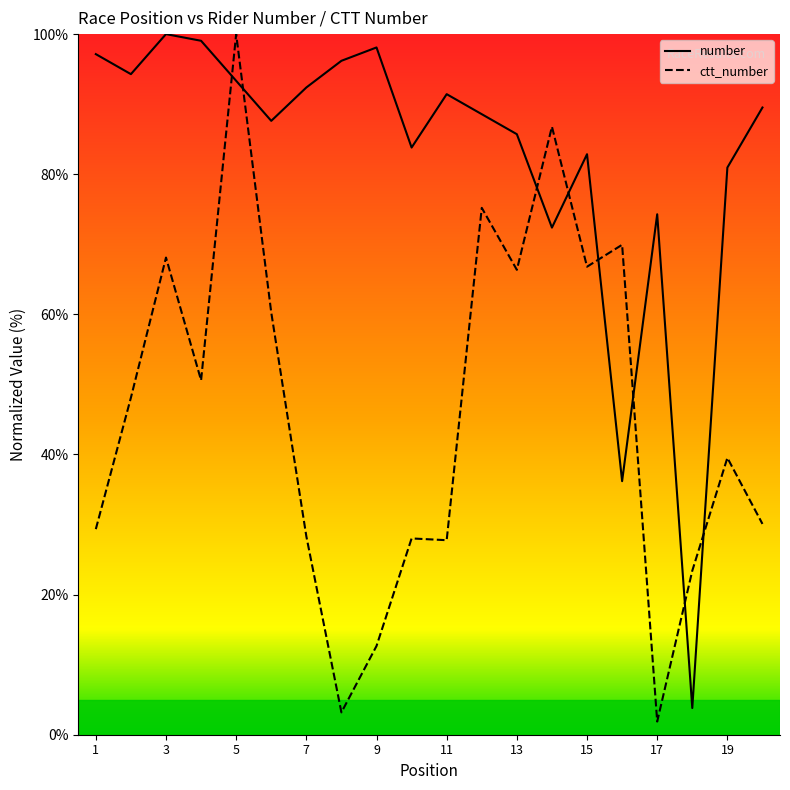

What is the sum of the number values at 4 and 18?

102.9